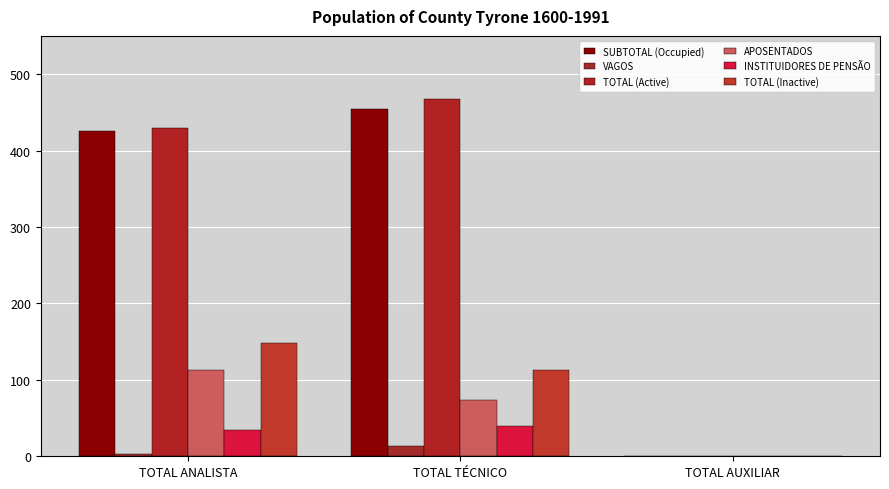

Does the chart contain stacked bars?

No